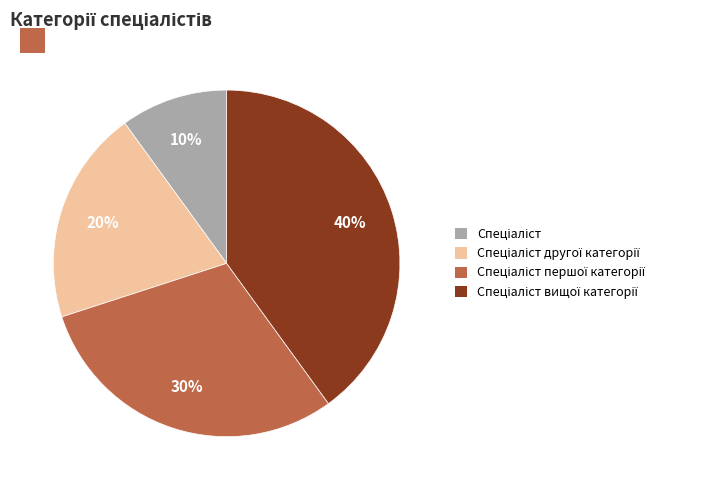

To the nearest percent, what is the difference between the largest and smallest slice percentages?

30%